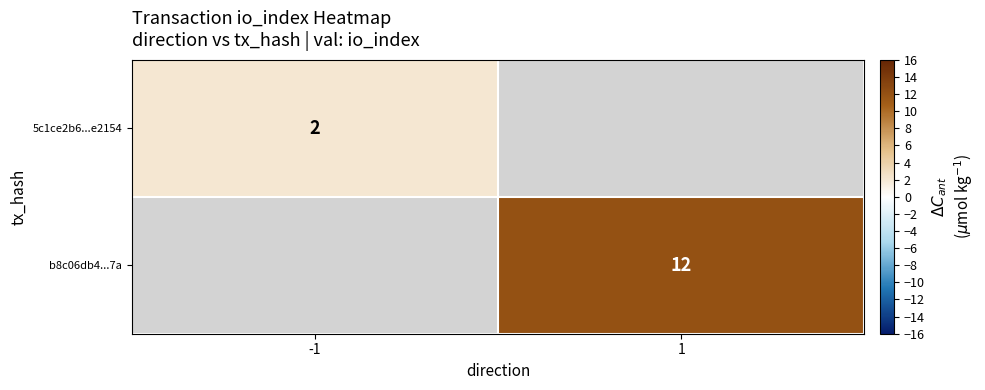

True or false: 5c1ce2b6...e2154 has a value of 2 at -1.

True